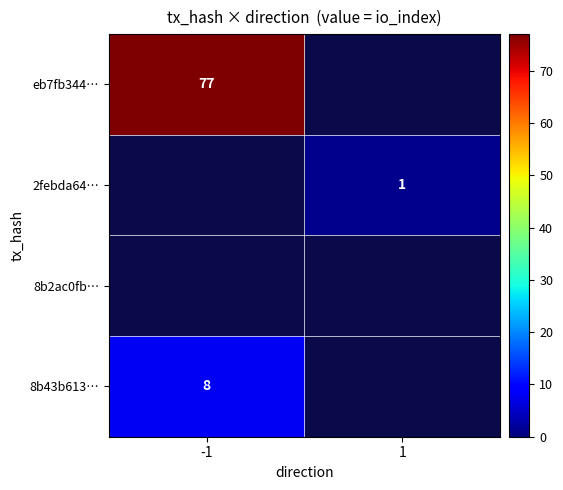

The value of eb7fb344… at -1 is 133. True or false?

False